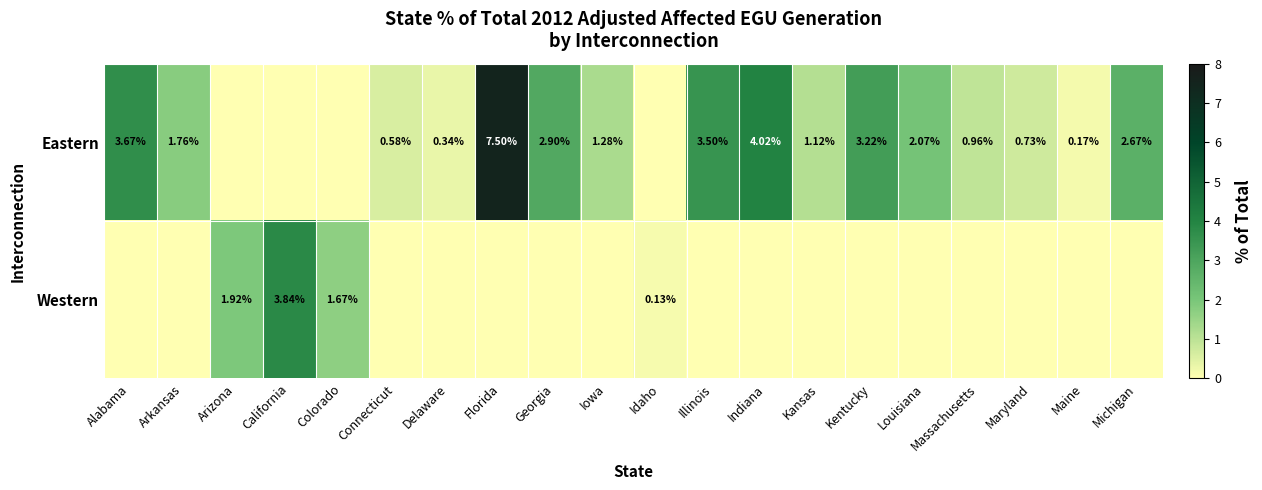

What is the average value of the Western series?

0.4